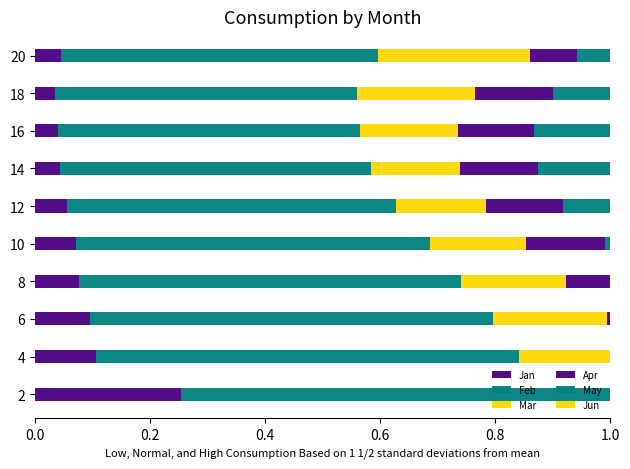

Is the value of Mar at 6 greater than the value of Jan at 10?

Yes